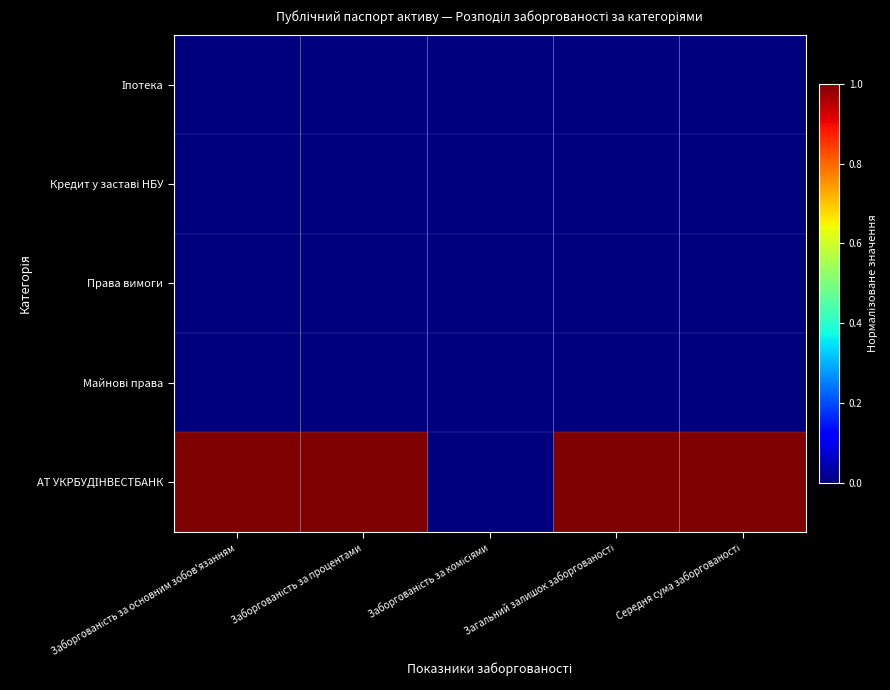

Which series has the largest total across all categories?

АТ УКРБУДІНВЕСТБАНК